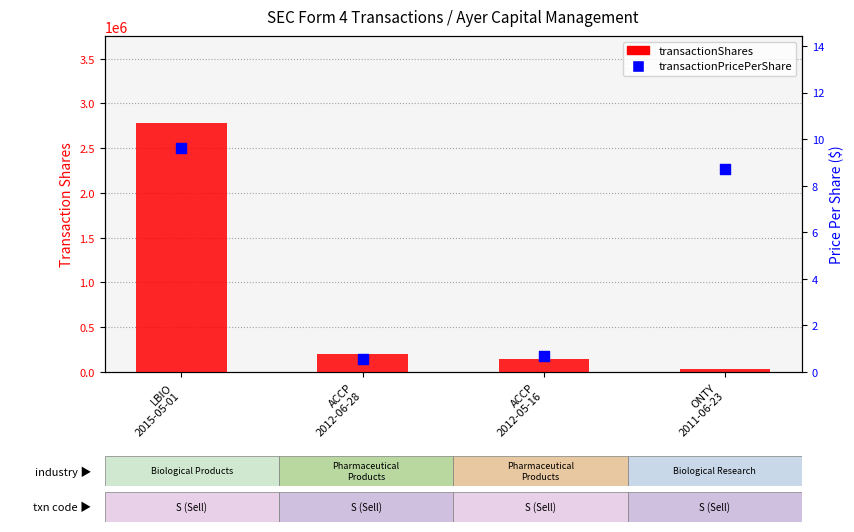

Which series reaches the minimum Y coordinate?

transactionPricePerShare